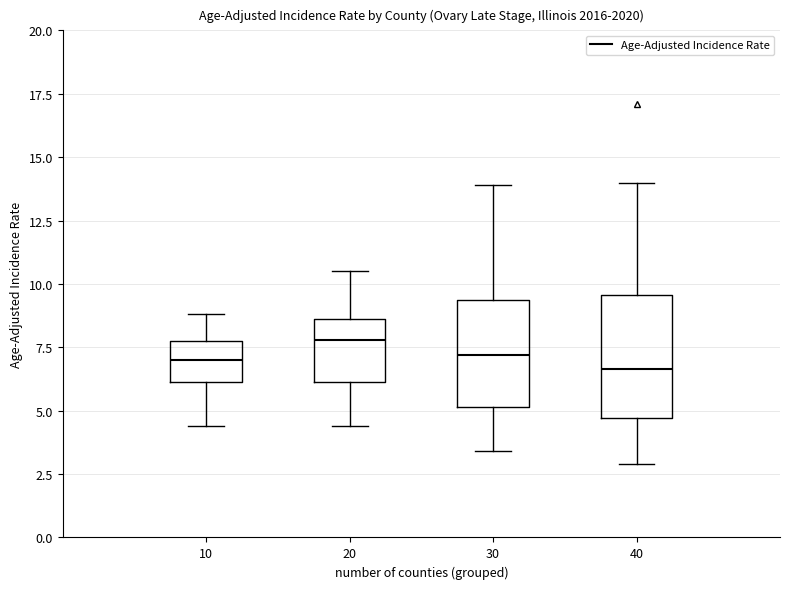

Which box is the tallest, from its lower edge to its upper edge?

40